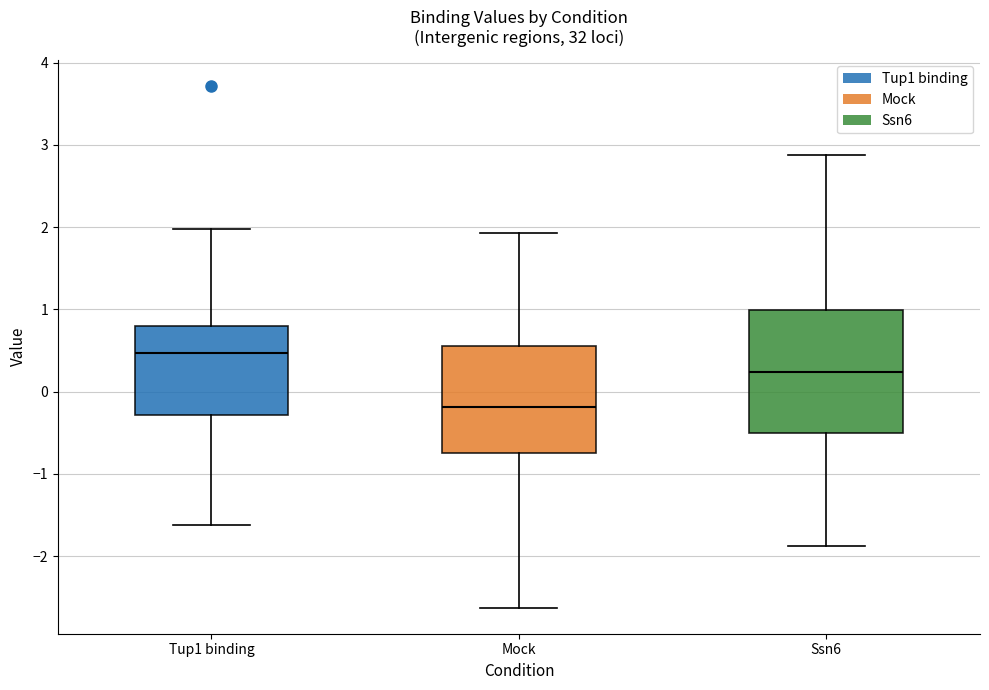

Which box's median line is the highest?

Tup1 binding